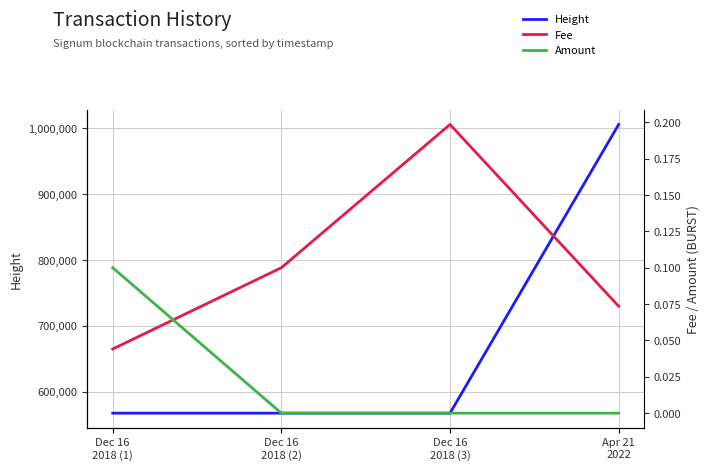

How many intersections are there between Amount and Fee?

1